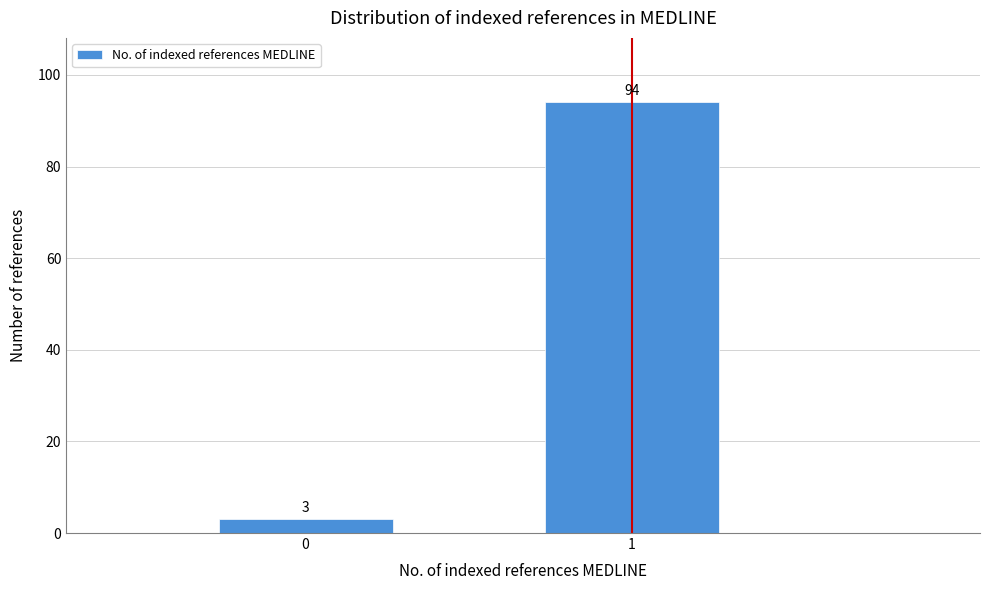

Reading left to right, transcribe all the data shown in this chart.

0=3	1=94